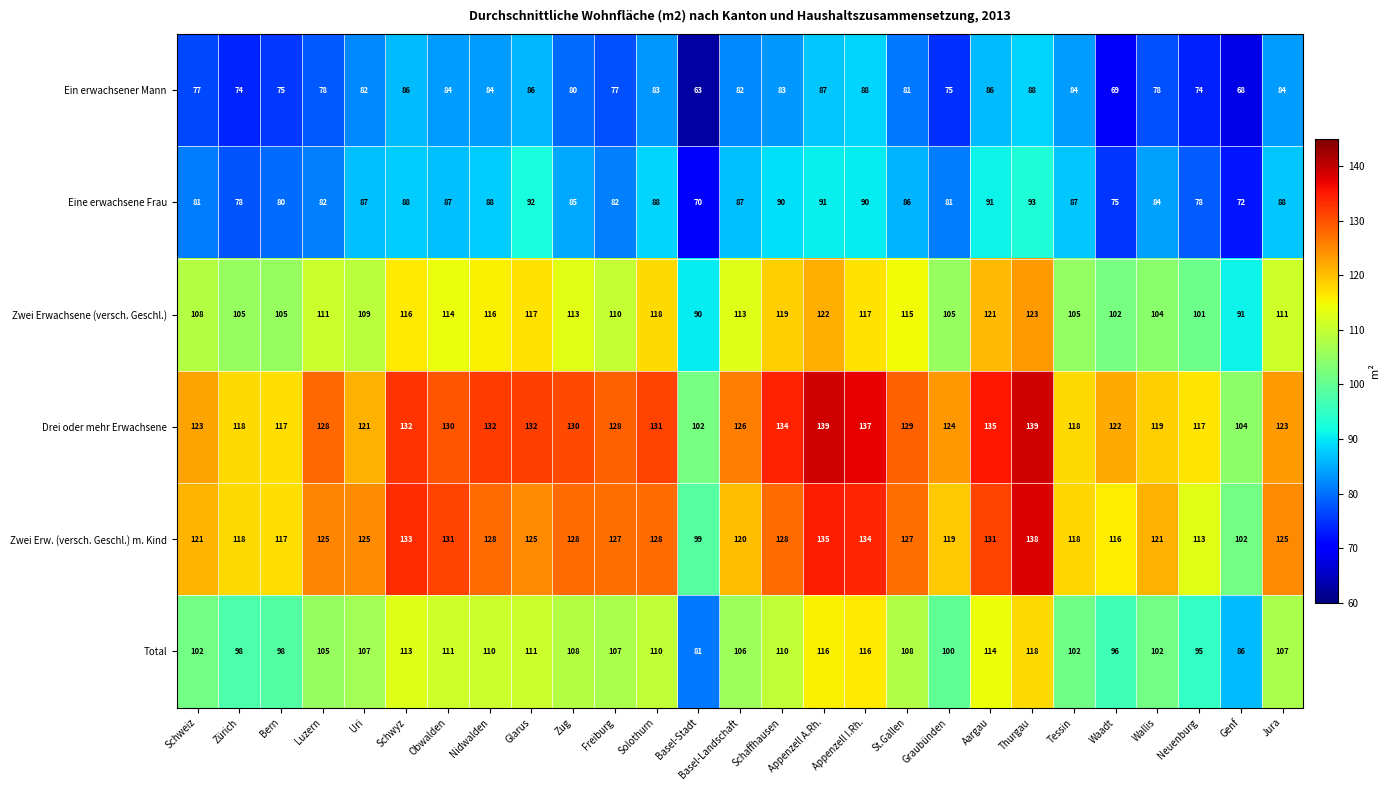

List the series in order of their peak value, highest first.

Drei oder mehr Erwachsene, Zwei Erw. (versch. Geschl.) m. Kind, Zwei Erwachsene (versch. Geschl.), Total, Eine erwachsene Frau, Ein erwachsener Mann